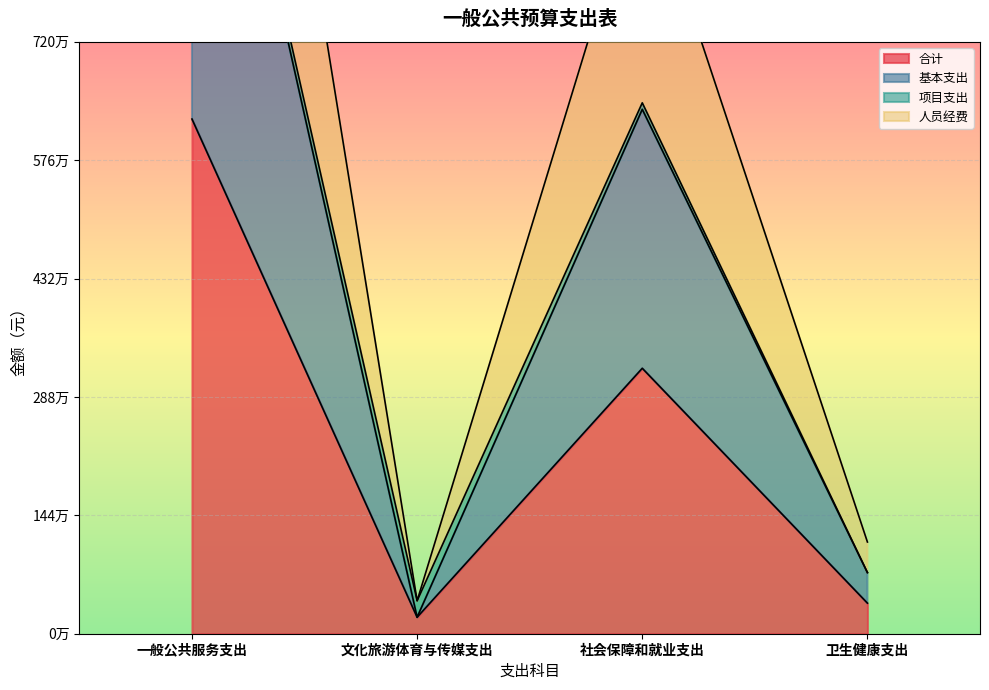

What is the average value of the 合计 series?

2518934.0